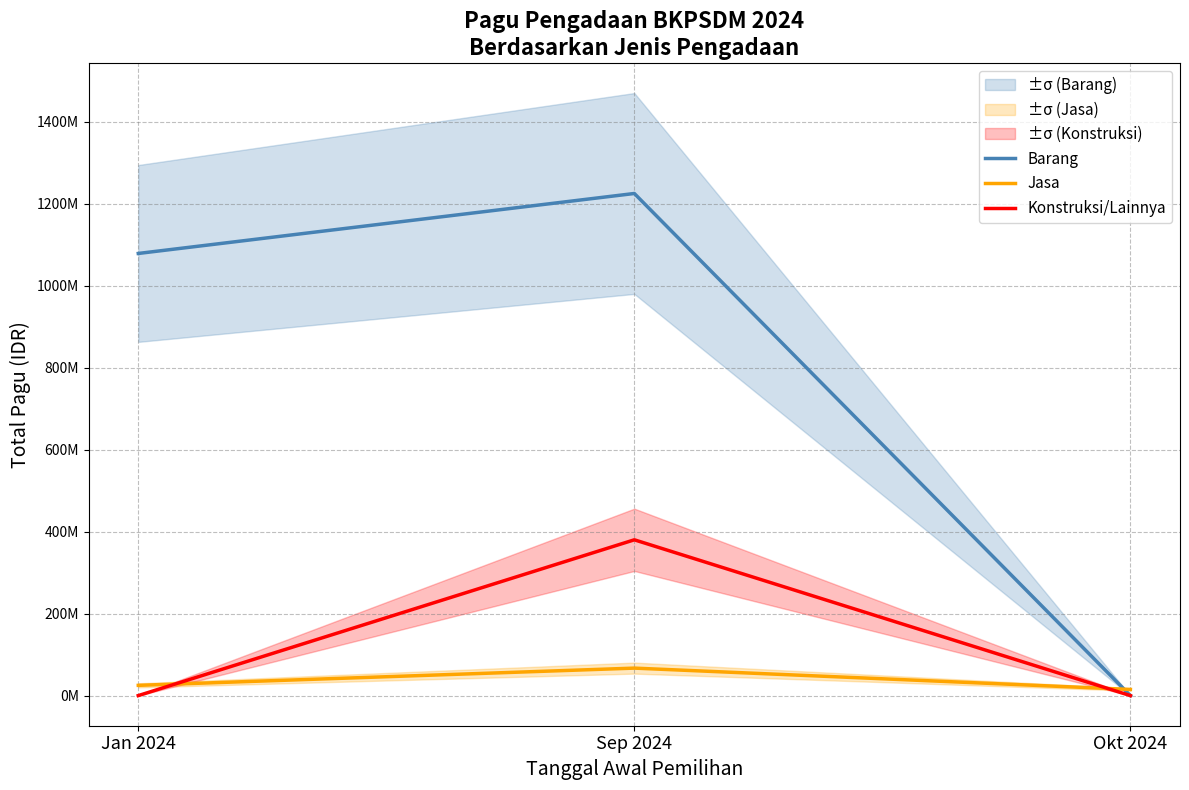

What are all the series names shown in the legend?

Barang, Jasa, Konstruksi/Lainnya